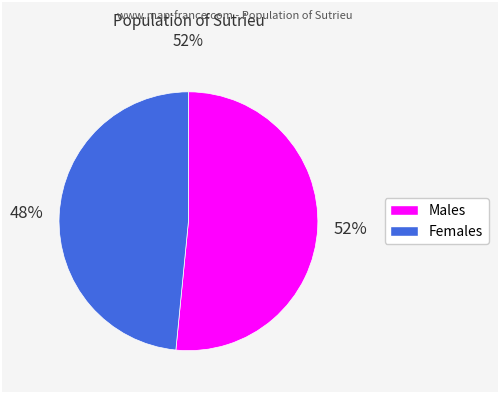

To the nearest percent, what is the average slice percentage?

50%